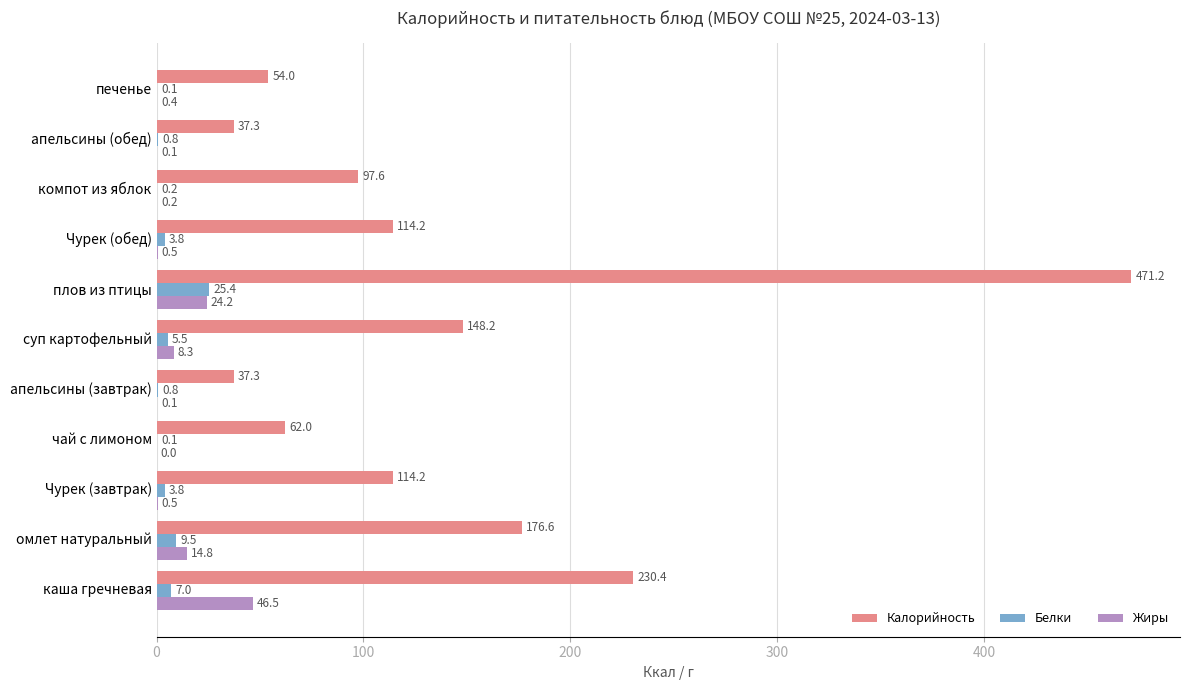

What is the sum of the Белки values at чай с лимоном and суп картофельный?

5.6